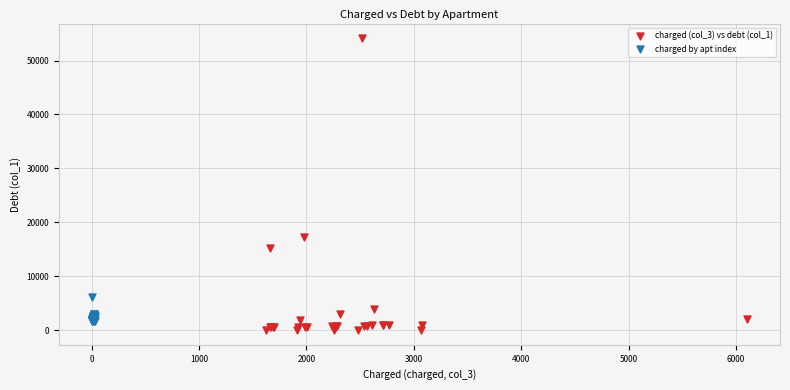

Which series has the largest Y range (max minus min)?

charged (col_3) vs debt (col_1)